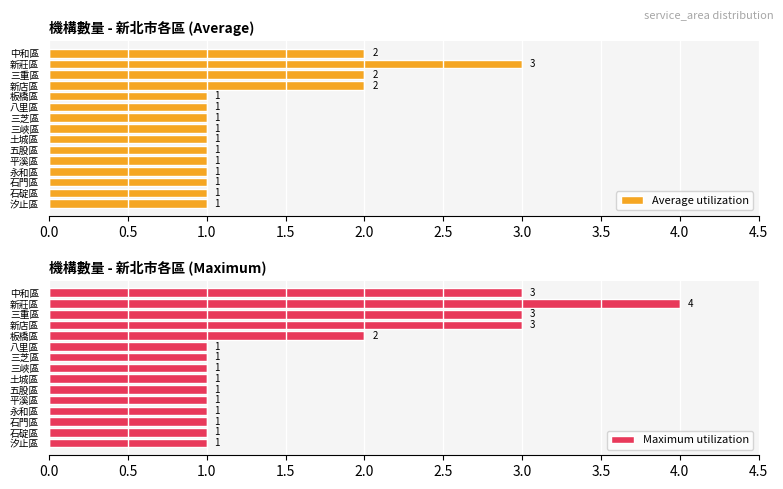

List the series in order of their overall mean, lowest first.

Average utilization, Maximum utilization